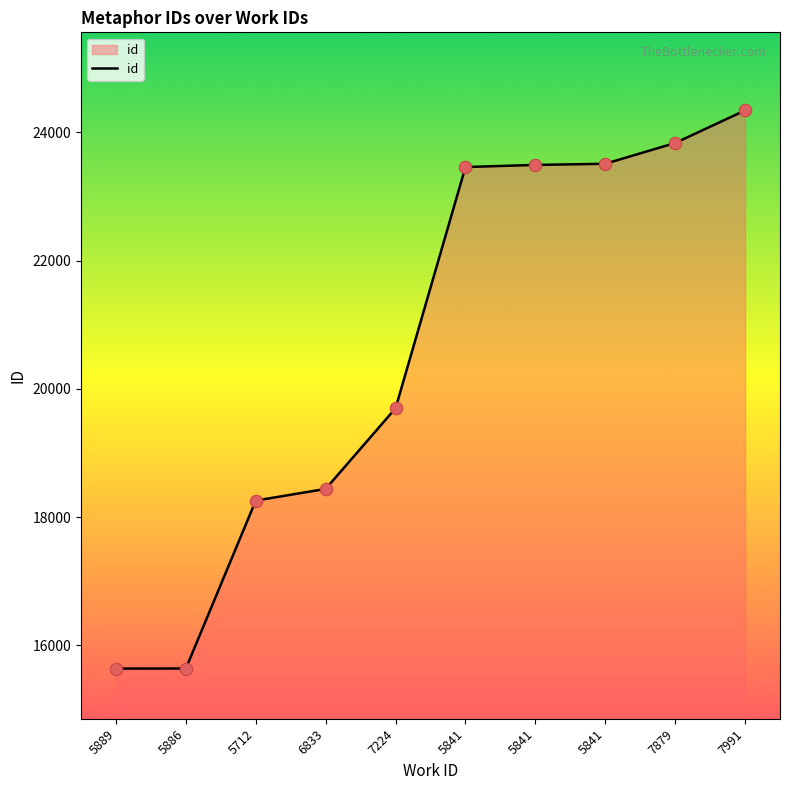

What is the change in value from 5712 to 7224?

+1440